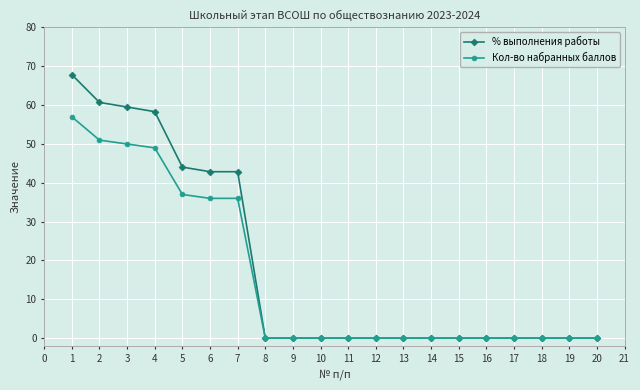

What is the highest value of the % выполнения работы series?

67.9